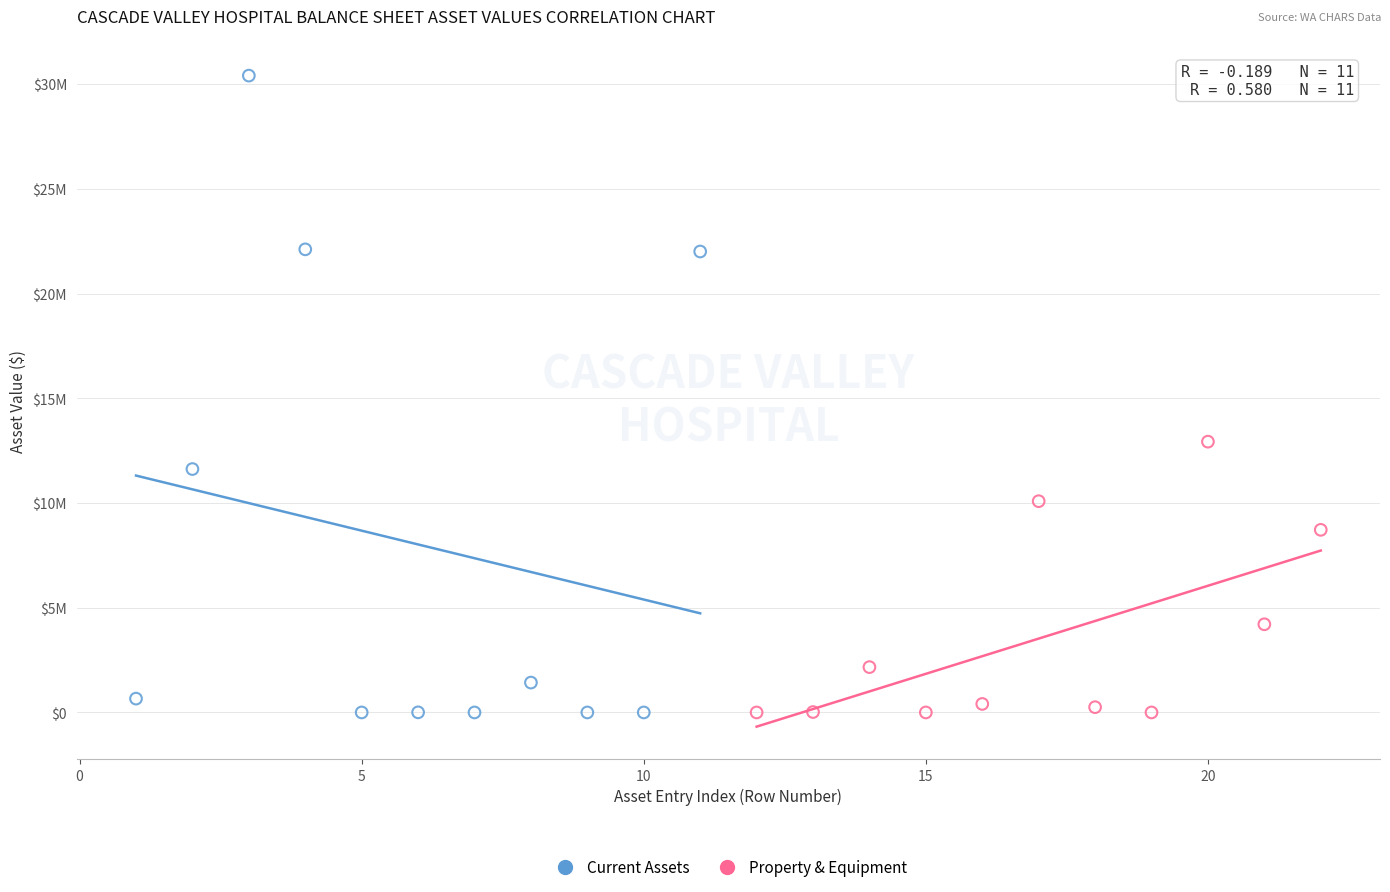

What are all the series names shown in the legend?

Current Assets, Property & Equipment